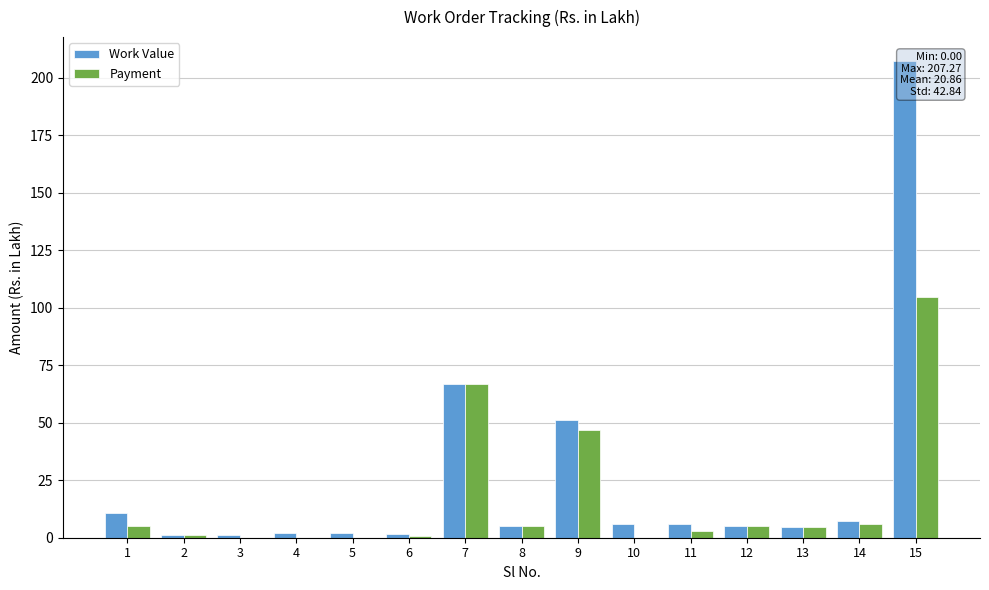

The Work Value series shows 66.9 at 7. True or false?

True